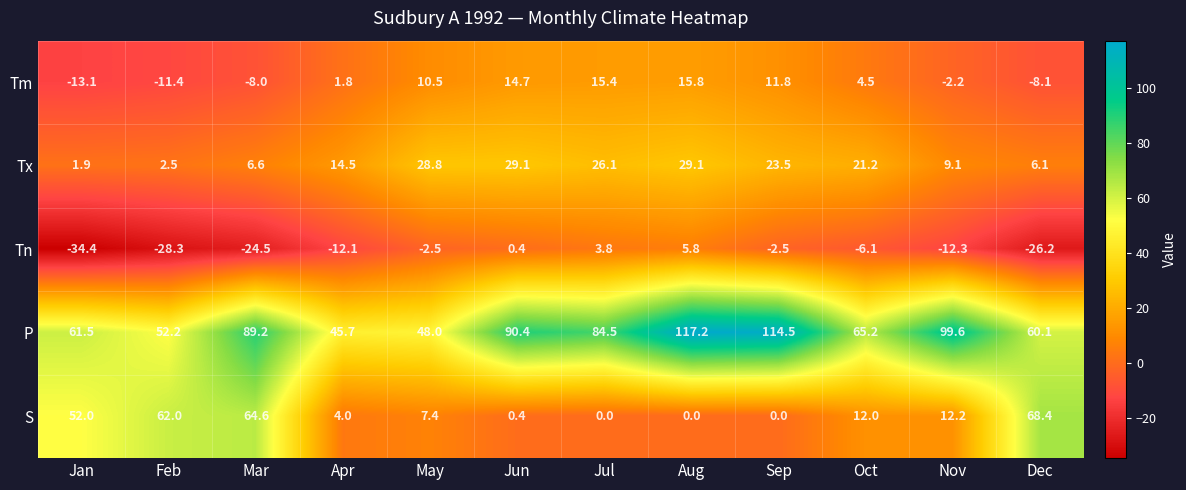

Rank the series by their maximum value, from lowest to highest.

Tn, Tm, Tx, S, P